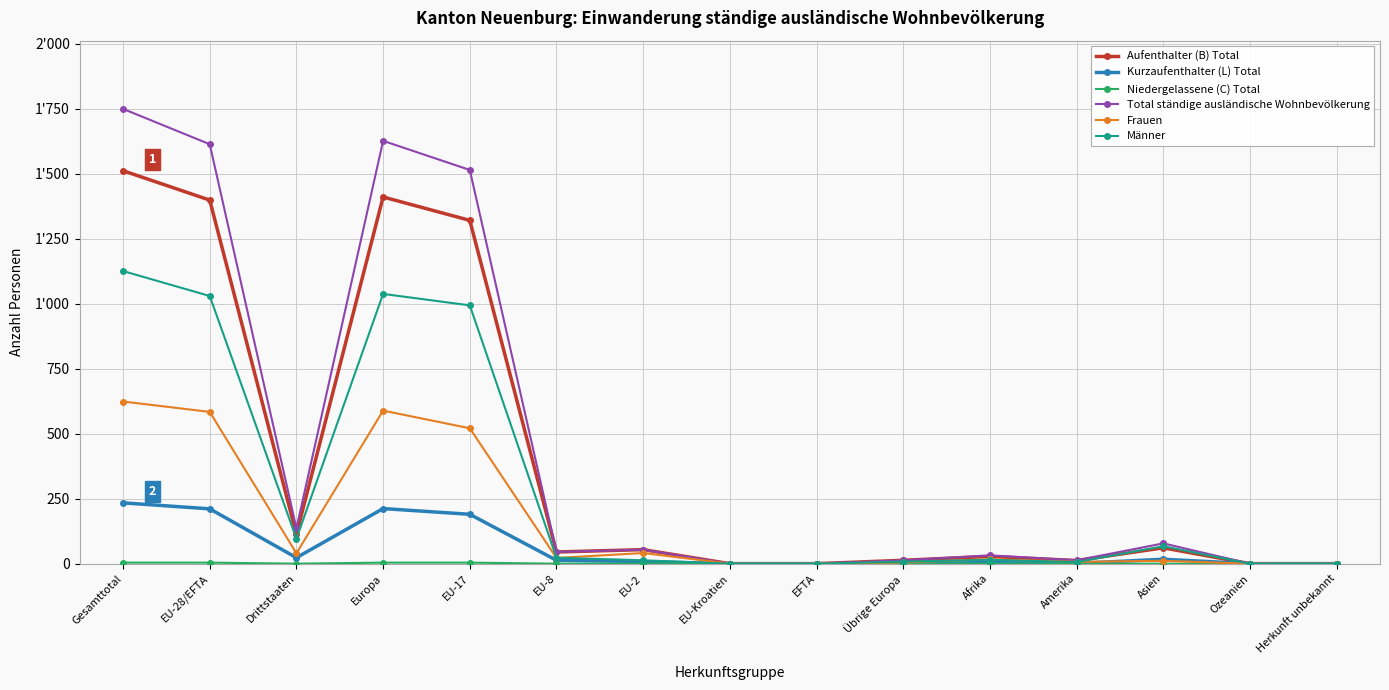

Does the chart display data point markers on the line(s)?

Yes